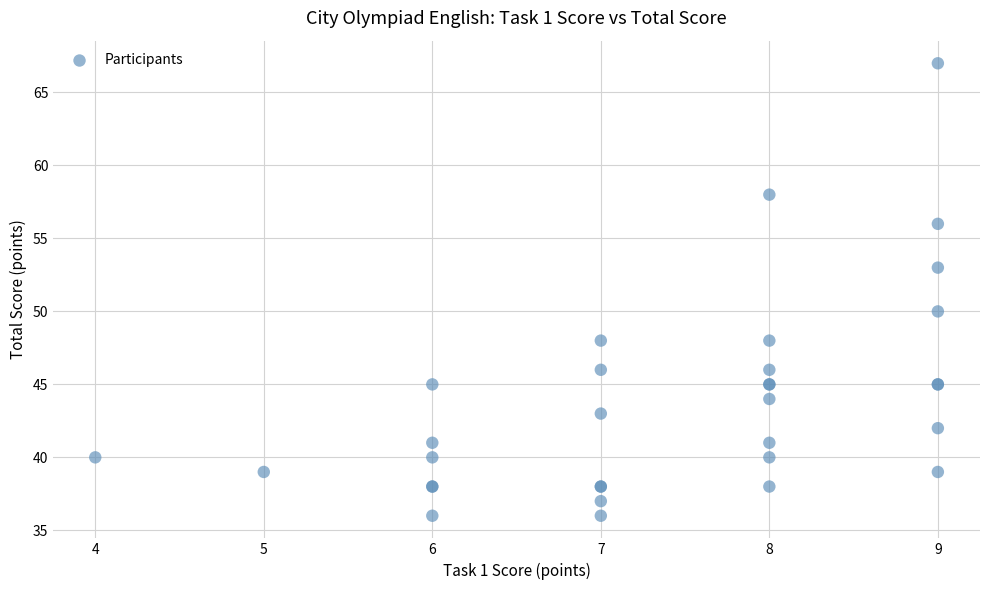

What Y value in the scatter plot is closest to 51?

50